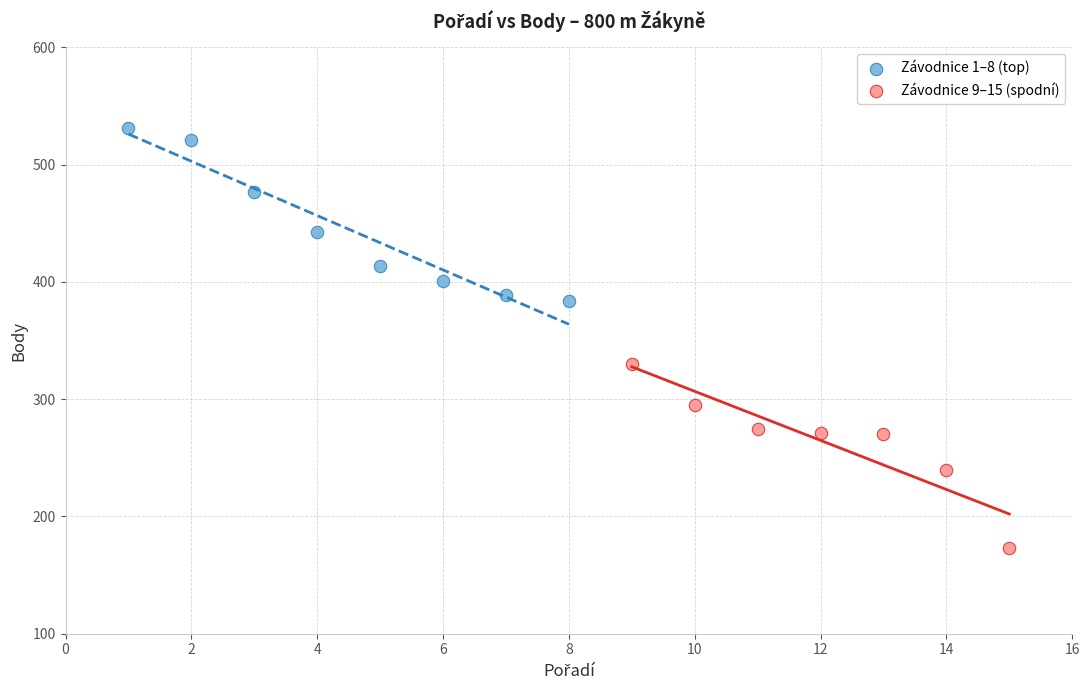

Which series reaches the minimum Y coordinate?

Závodnice 9–15 (spodní)